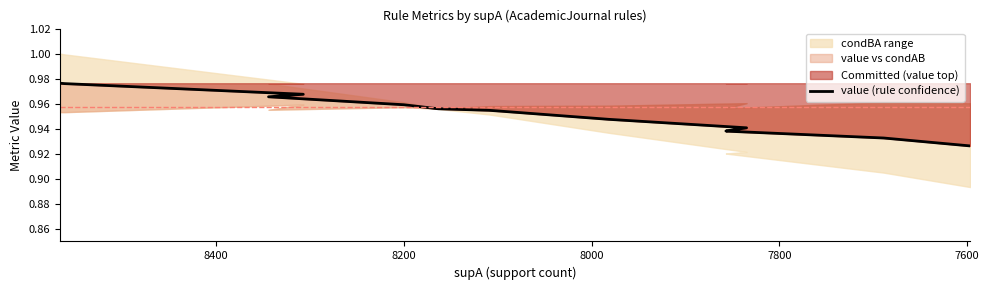

Reading right to left, transcribe all the data shown in this chart.

0.9	0.9	0.9	0.9	0.9	0.9	0.9	1.0	1.0	1.0	1.0	1.0	1.0	1.0	1.0	1.0